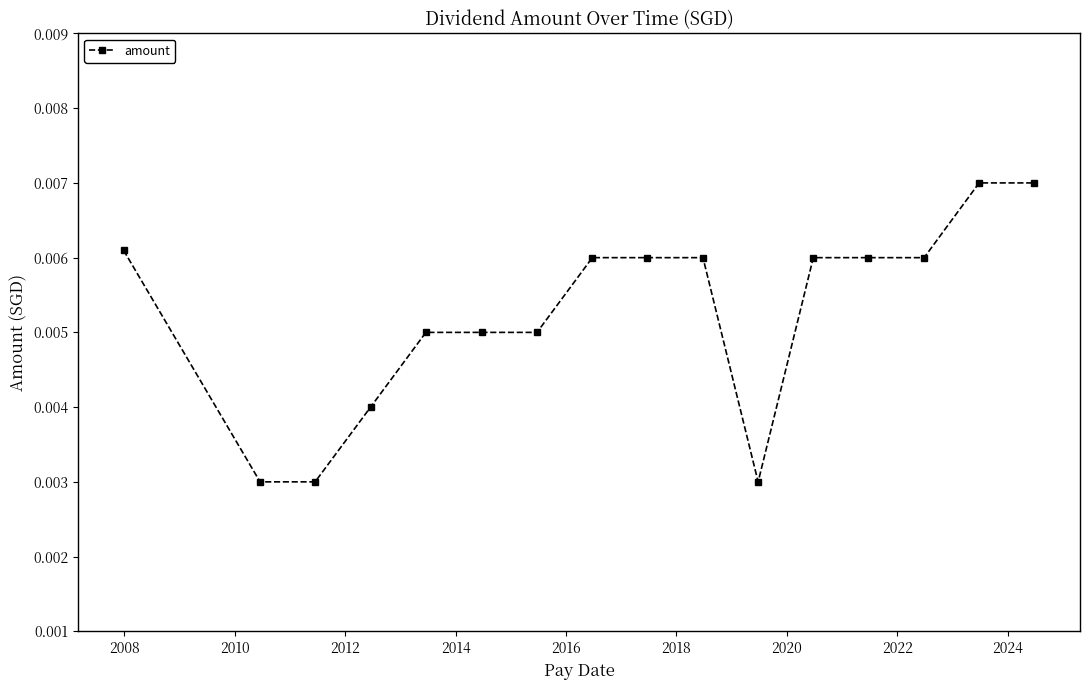

How many lines are shown in the chart?

1